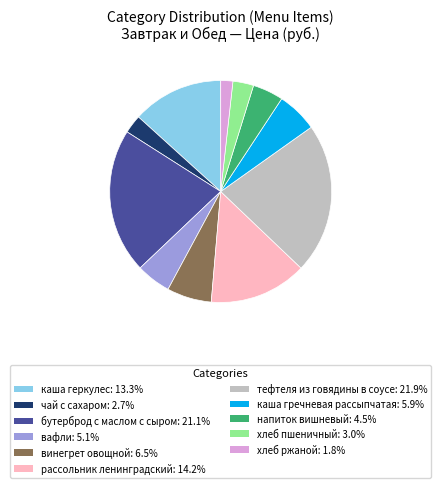

Combined, do тефтеля из говядины в соусе and напиток вишневый account for over 50%?

No